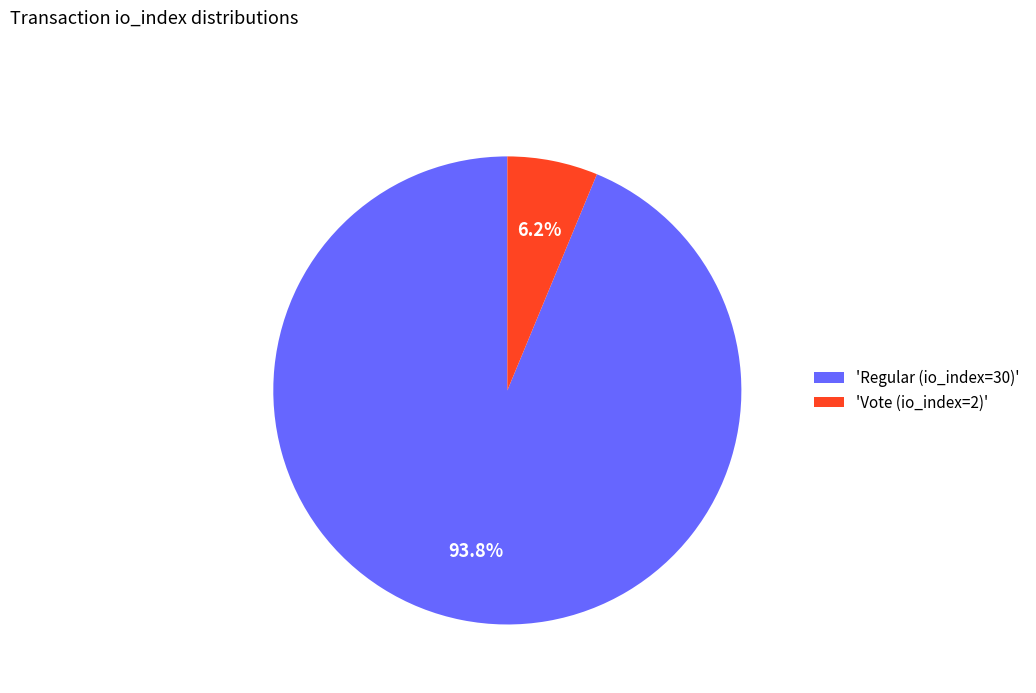

Which slice is the smallest?

'Vote (io_index=2)'